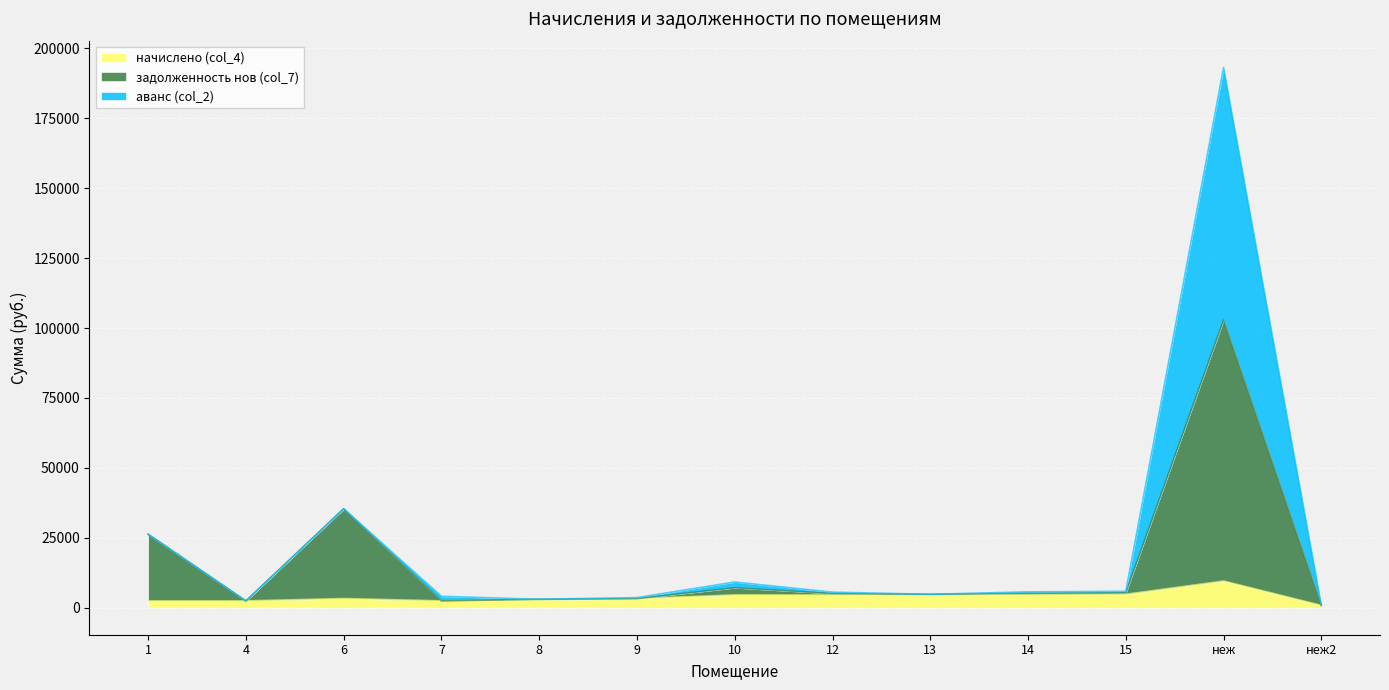

Is it true that задолженность нов (col_7) equals 8266.0 at 12?

False